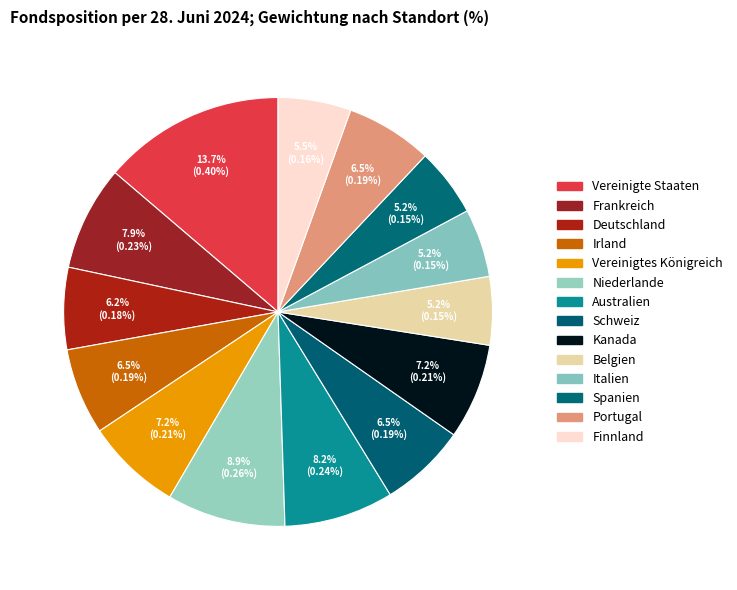

How many slices are in this pie chart?

14